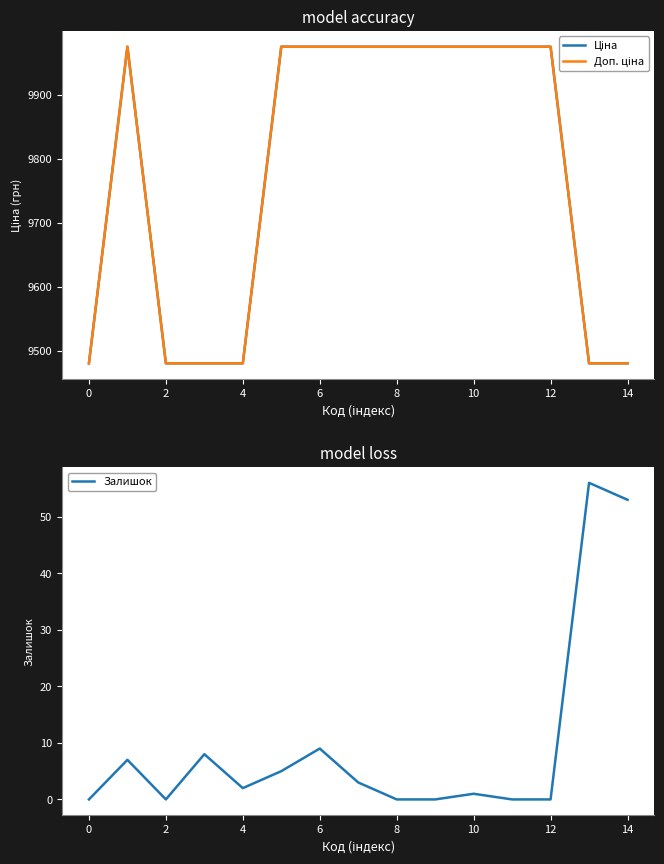

What is the average value of the Залишок series?

9.6